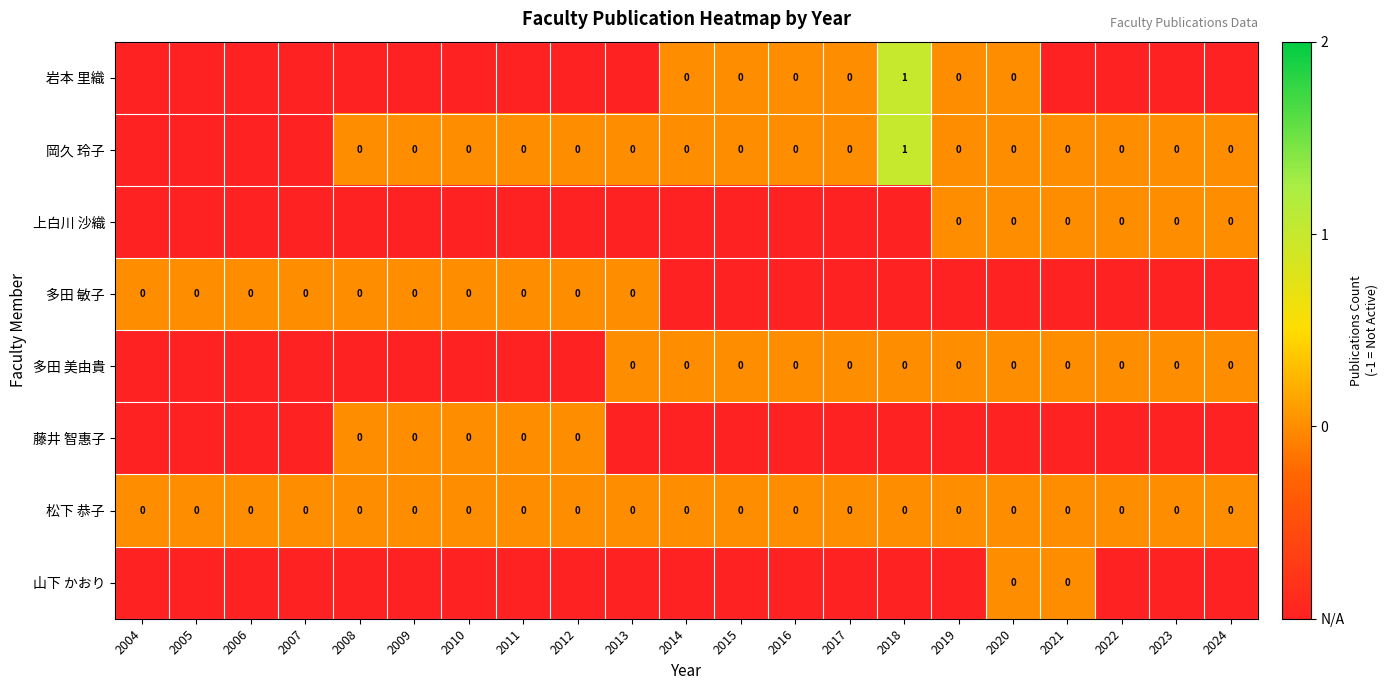

Is the value of 岡久 玲子 at 2018 greater than the value of 松下 恭子 at 2014?

Yes